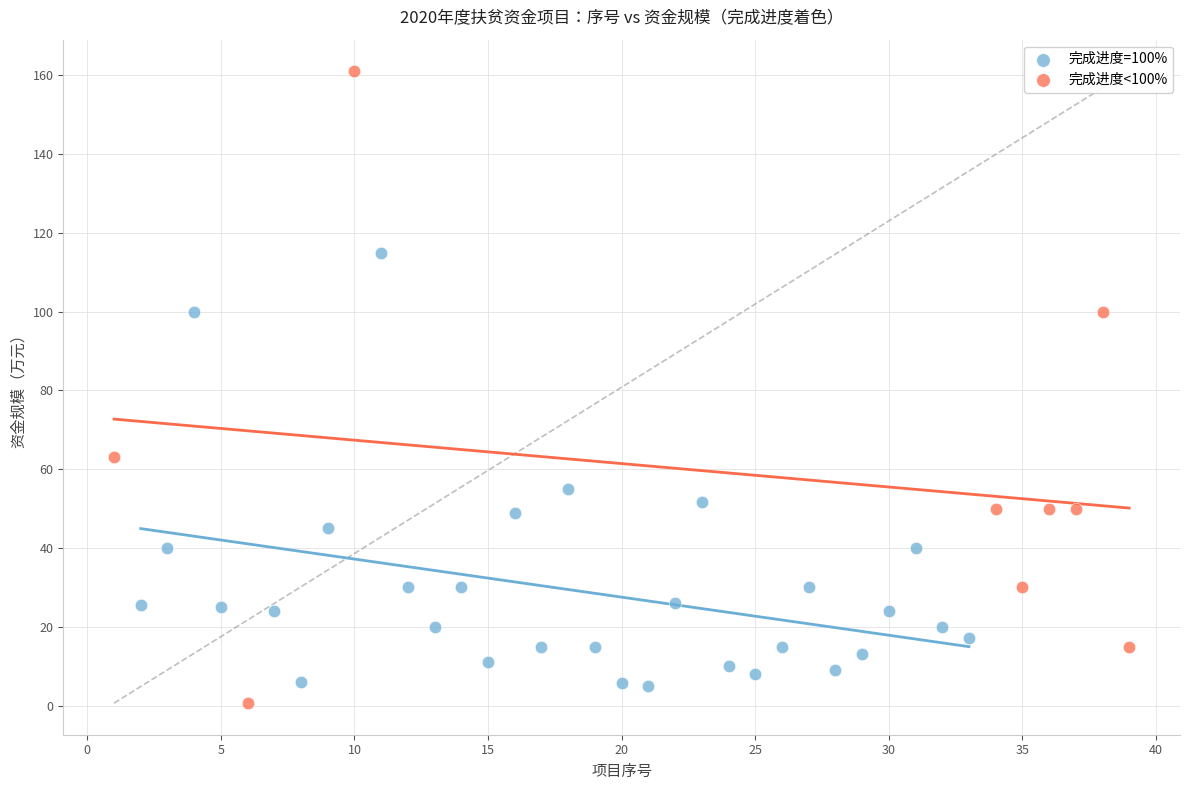

Which series reaches the maximum Y coordinate?

完成进度<100%